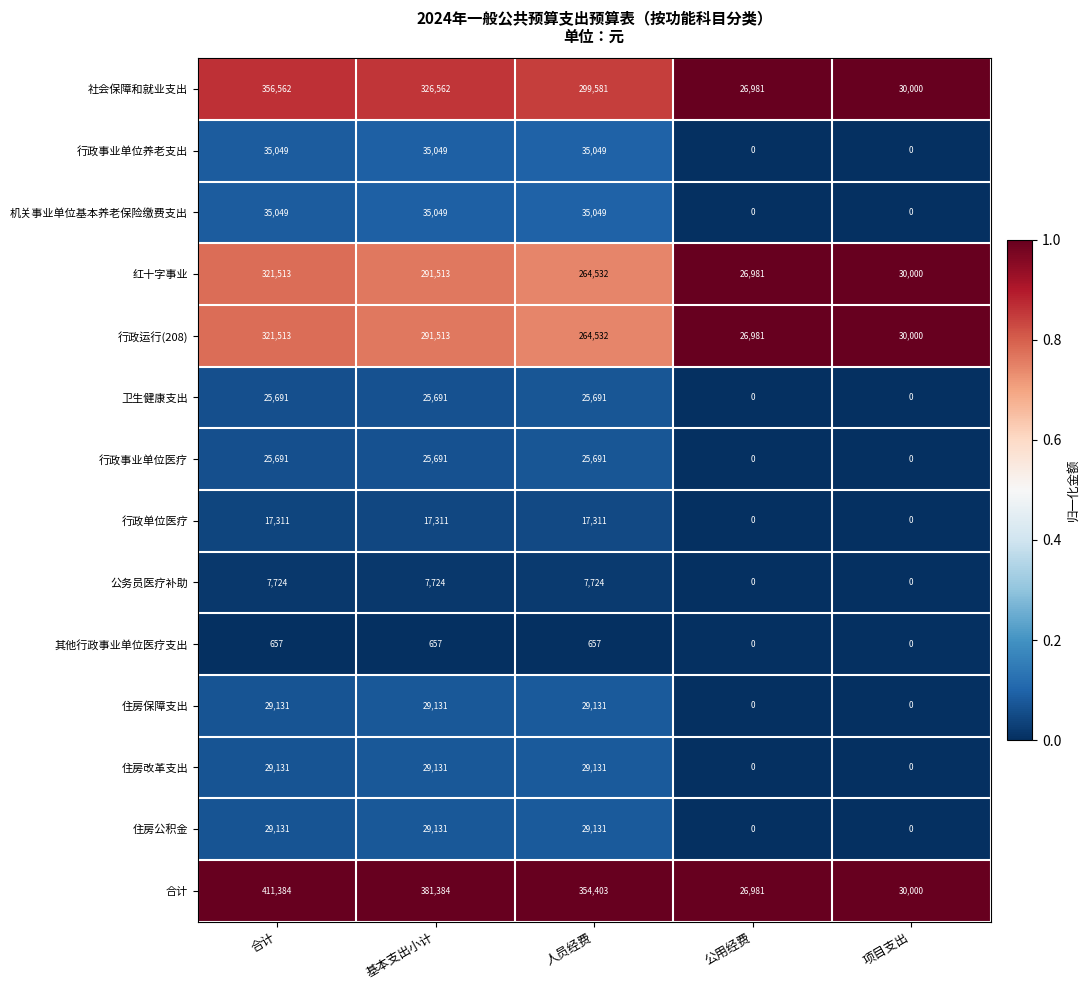

What is the total value across all series at 基本支出小计?

1525537